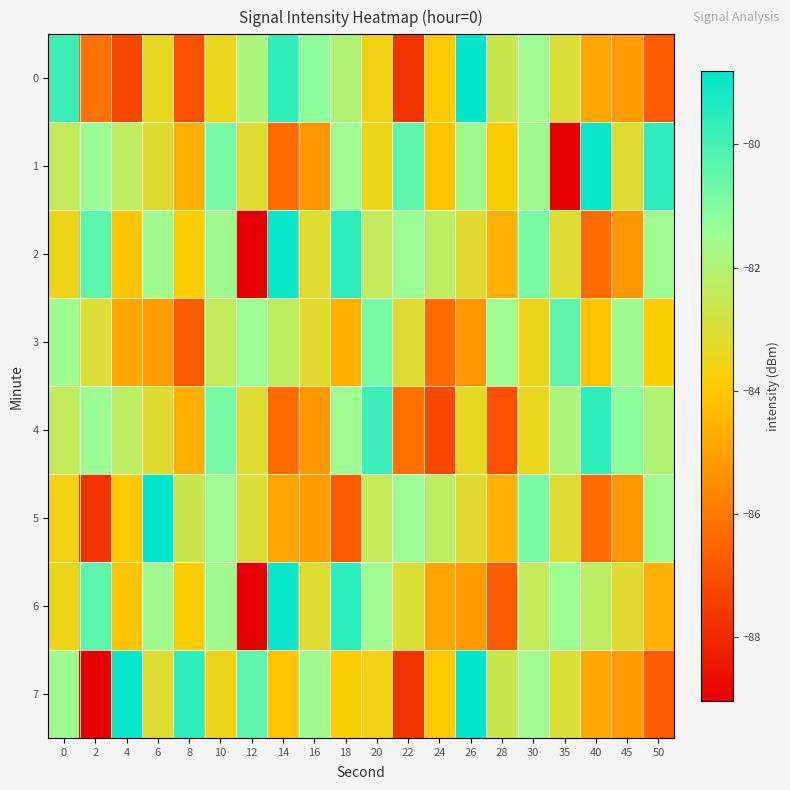

Which category has the lowest value across all series?

35